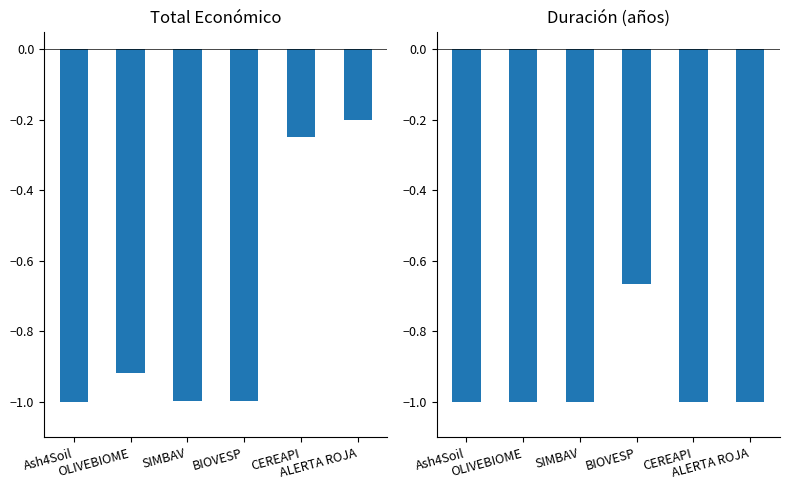

Are the bars horizontal?

No